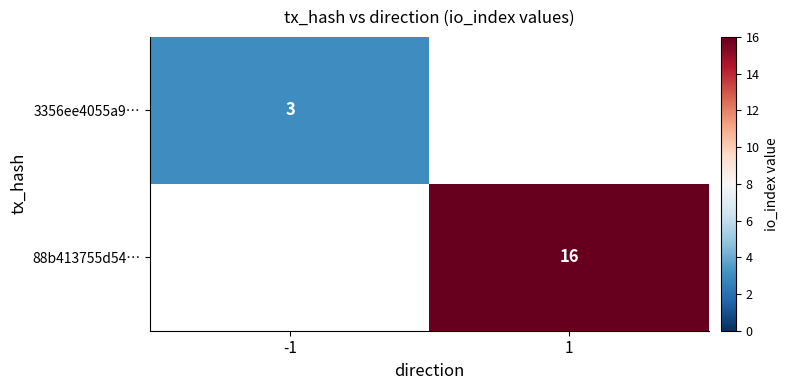

The 3356ee4055a9… series shows 3 at -1. True or false?

True